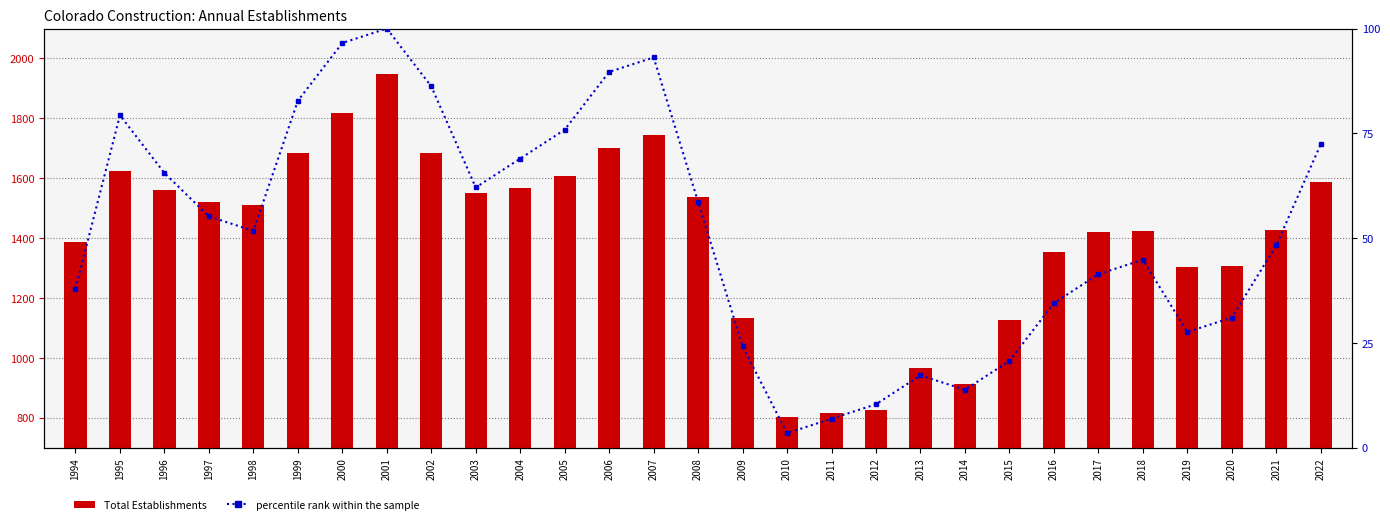

What is the minimum value shown in the chart?

3.4